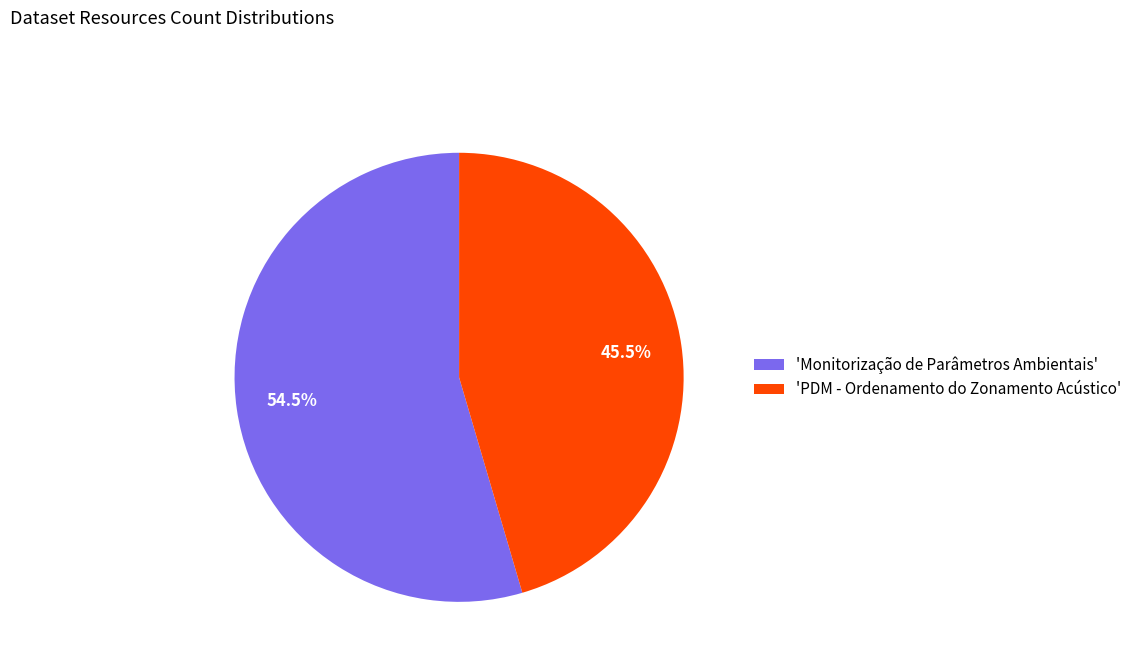

What portion of the pie excludes 'Monitorização de Parâmetros Ambientais'?

45.5%